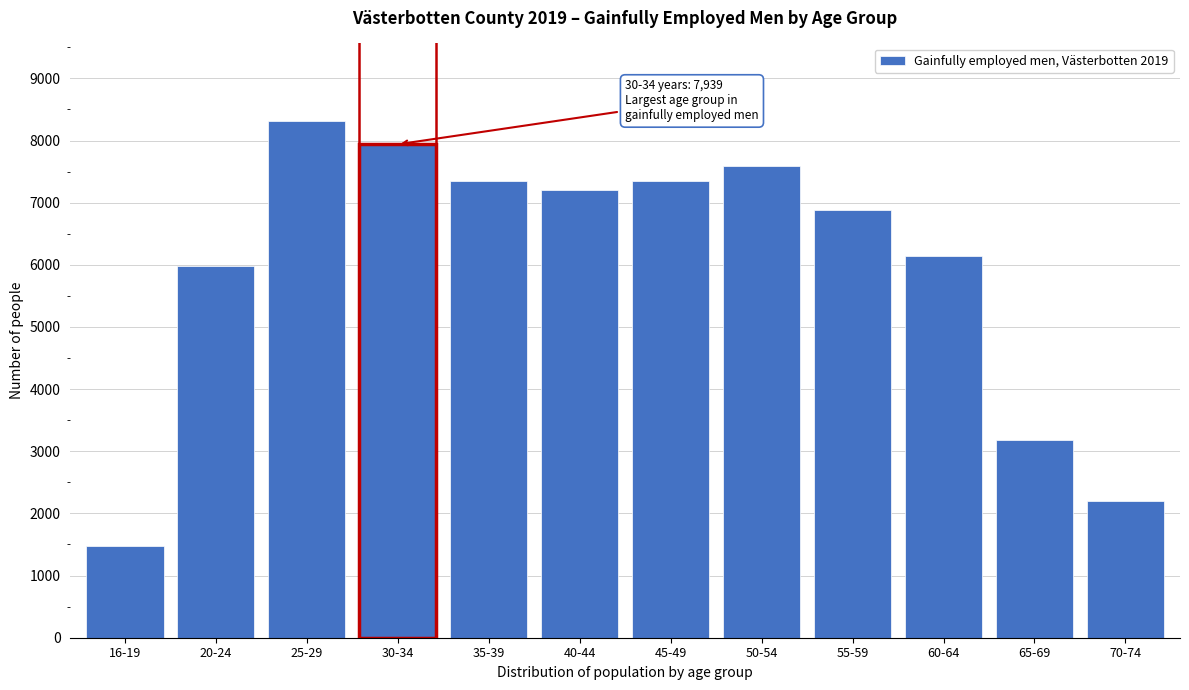

Which label corresponds to the smallest value in the chart?

16-19